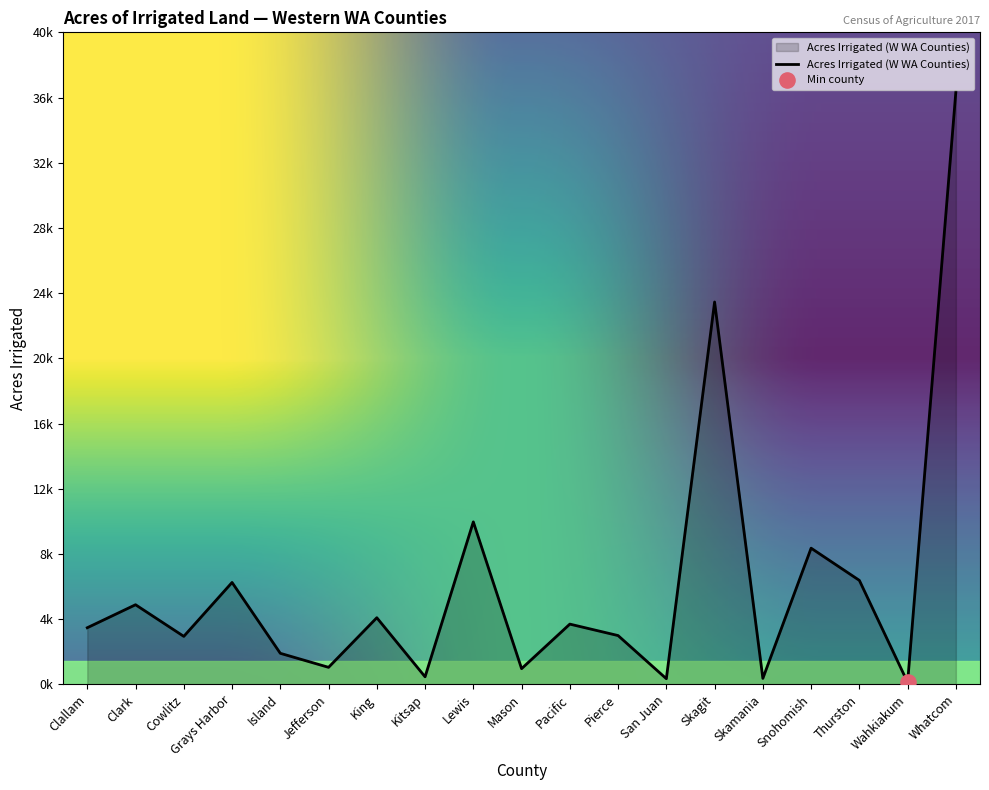

Does the chart have visible grid lines?

No